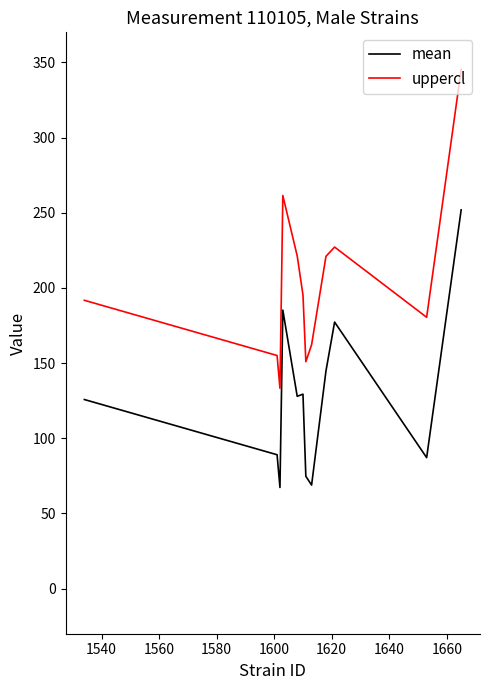

What is the maximum value for mean?

251.9